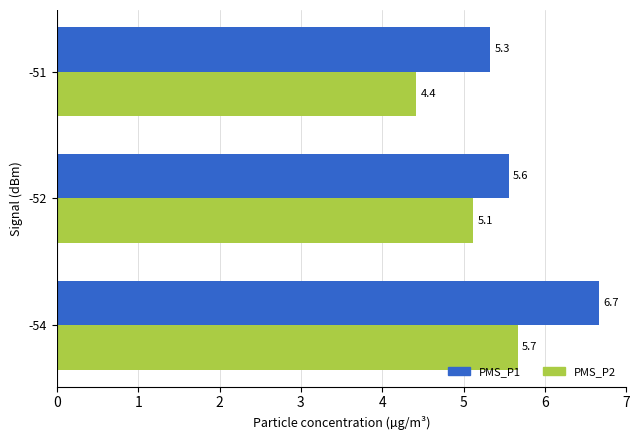

What are all the series names shown in the legend?

PMS_P1, PMS_P2